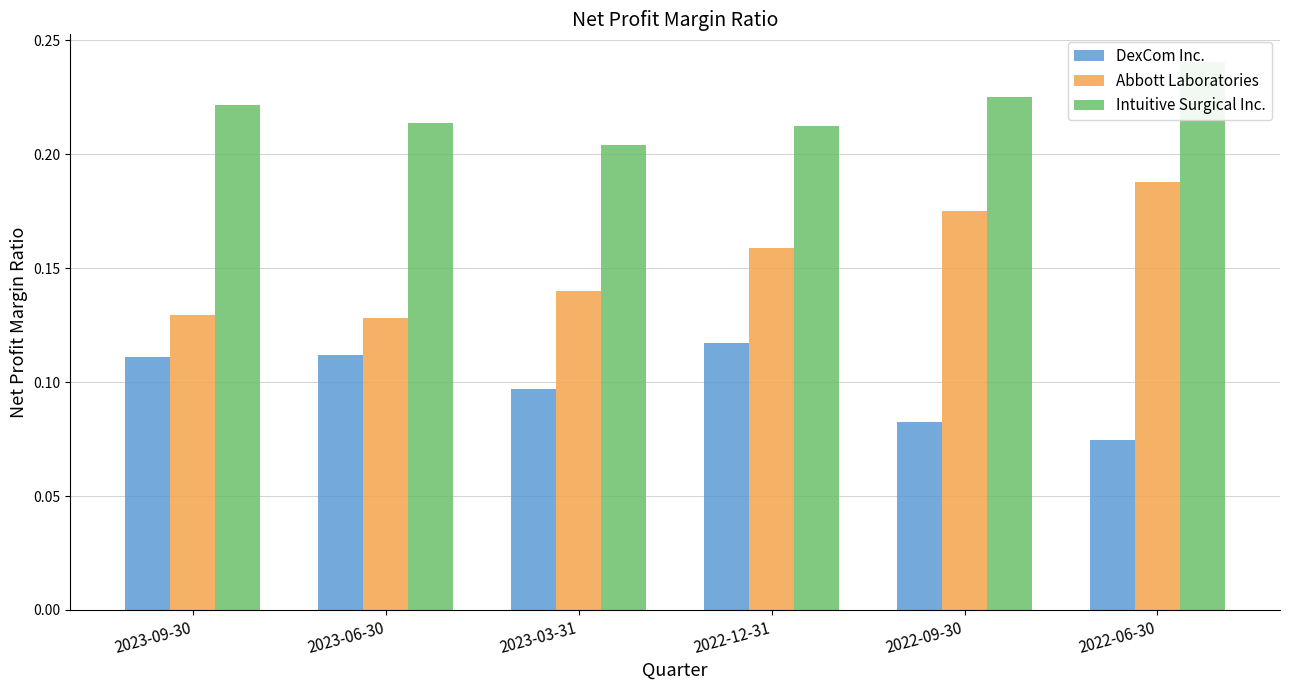

At which category is the sum across all series the highest?

2022-06-30